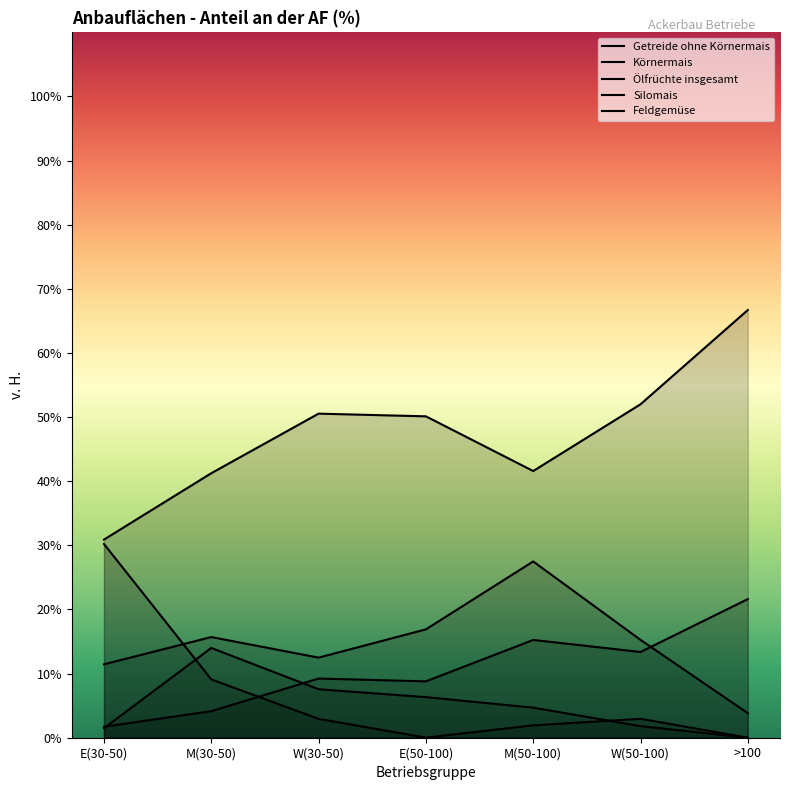

Reading left to right, what are all the values shown in this chart?

Getreide ohne Körnermais: E(30-50)=30.9	M(30-50)=41.2	W(30-50)=50.5	E(50-100)=50.1	M(50-100)=41.6	W(50-100)=52.0	>100=66.7
Körnermais: E(30-50)=11.4	M(30-50)=15.7	W(30-50)=12.5	E(50-100)=16.9	M(50-100)=27.5	W(50-100)=15.3	>100=3.8
Ölfrüchte insgesamt: E(30-50)=1.7	M(30-50)=4.1	W(30-50)=9.2	E(50-100)=8.8	M(50-100)=15.2	W(50-100)=13.4	>100=21.6
Silomais: E(30-50)=1.5	M(30-50)=14.0	W(30-50)=7.6	E(50-100)=6.3	M(50-100)=4.7	W(50-100)=1.8	>100=0.0
Feldgemüse: E(30-50)=30.2	M(30-50)=9.1	W(30-50)=2.9	E(50-100)=0.0	M(50-100)=1.9	W(50-100)=3.0	>100=0.0